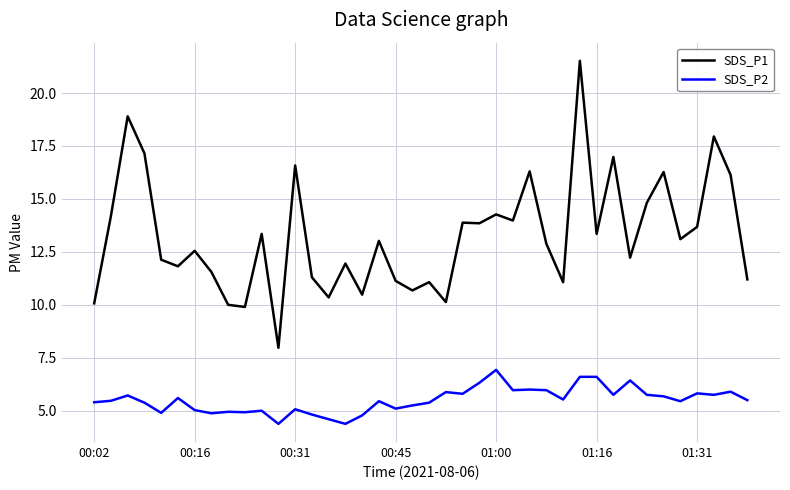

List the series in order of their peak value, lowest first.

SDS_P2, SDS_P1